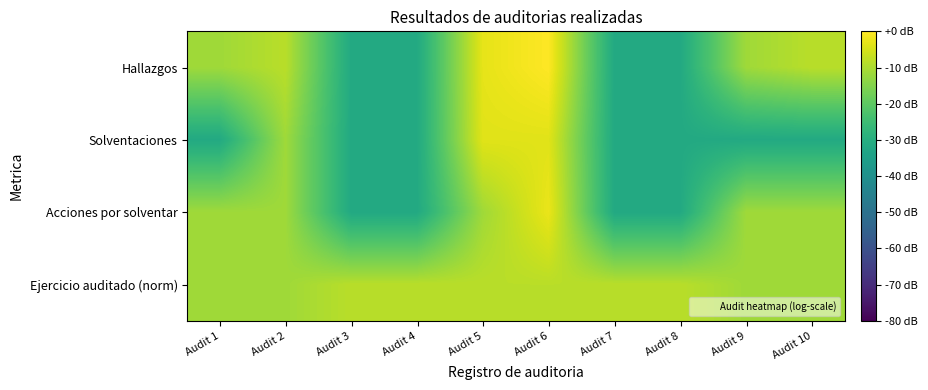

At which category does the chart reach its minimum across all series?

Audit 3